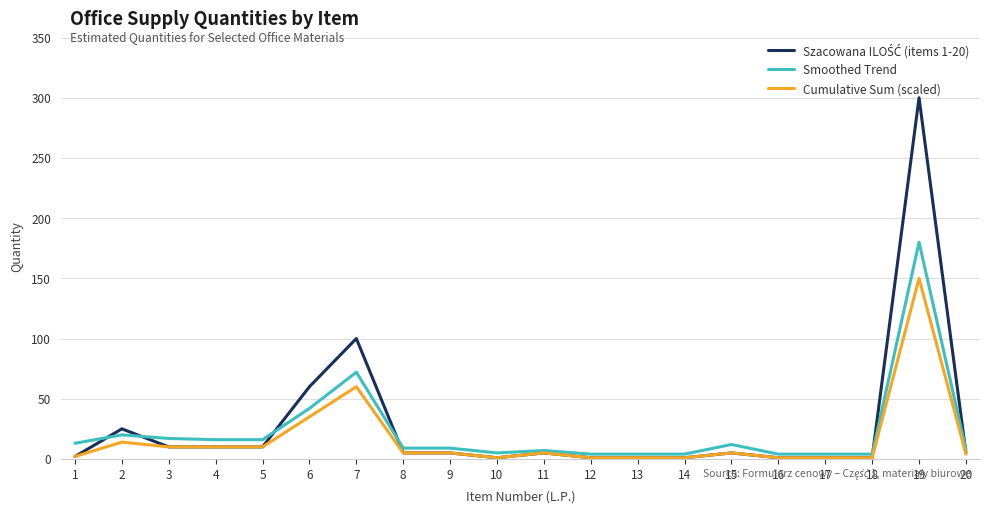

Is it true that Smoothed Trend equals 7 at 11?

True